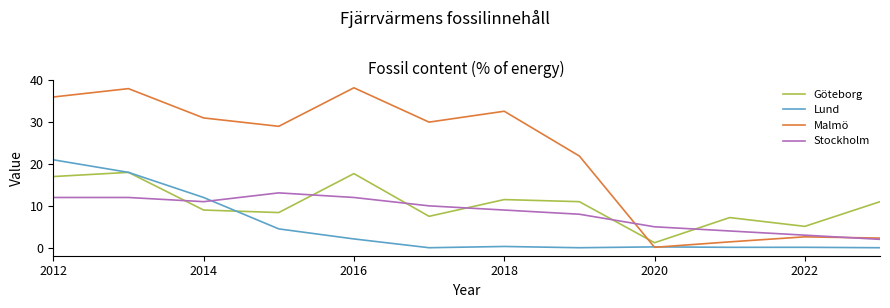

List the series in order of their peak value, highest first.

Malmö, Lund, Göteborg, Stockholm